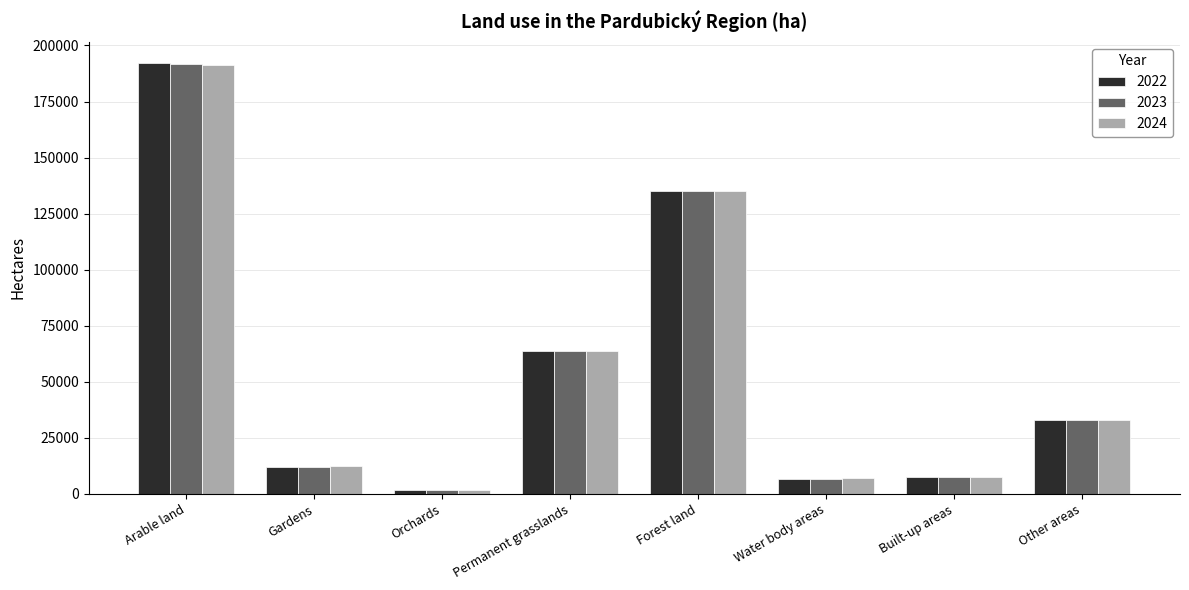

Where does the 2024 series first go above 33068?

Arable land